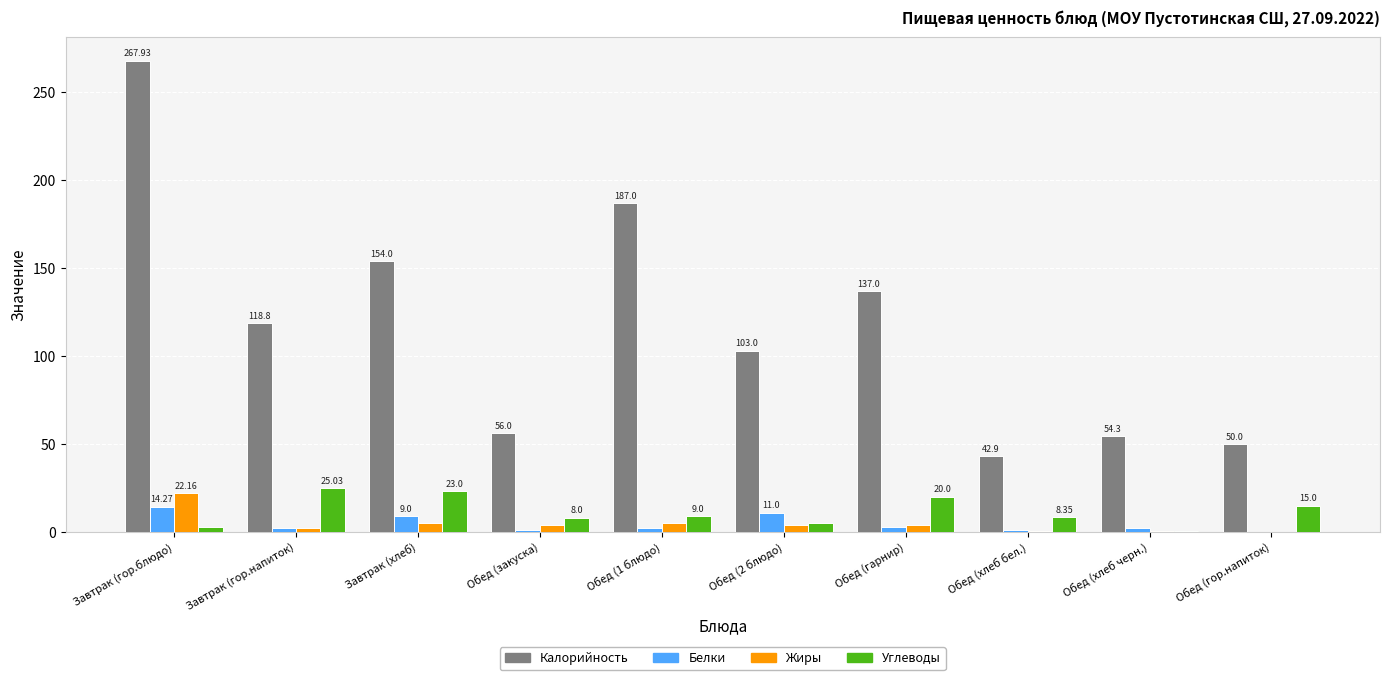

What are all the series names shown in the legend?

Калорийность, Белки, Жиры, Углеводы